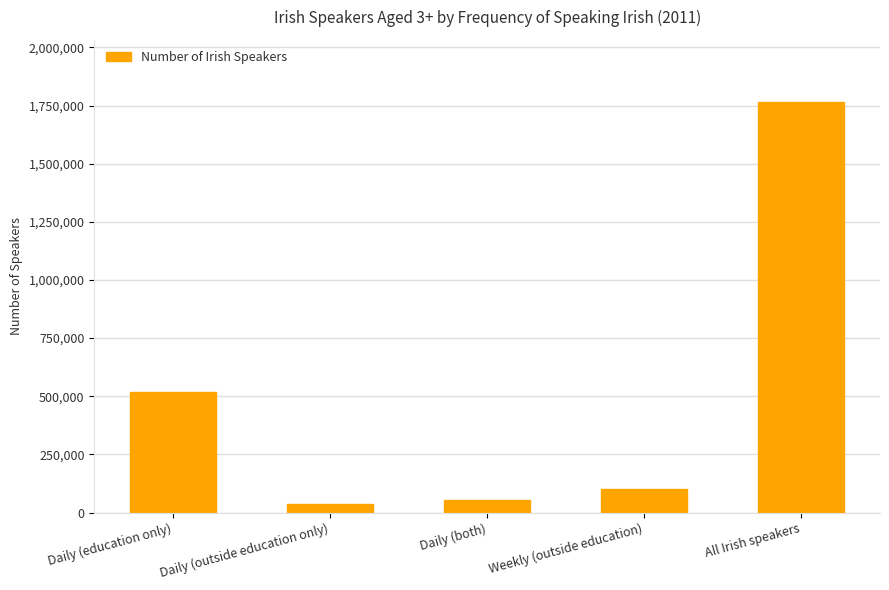

Reading left to right, what are all the values shown in this chart?

518948	38430	55283	102662	1767555